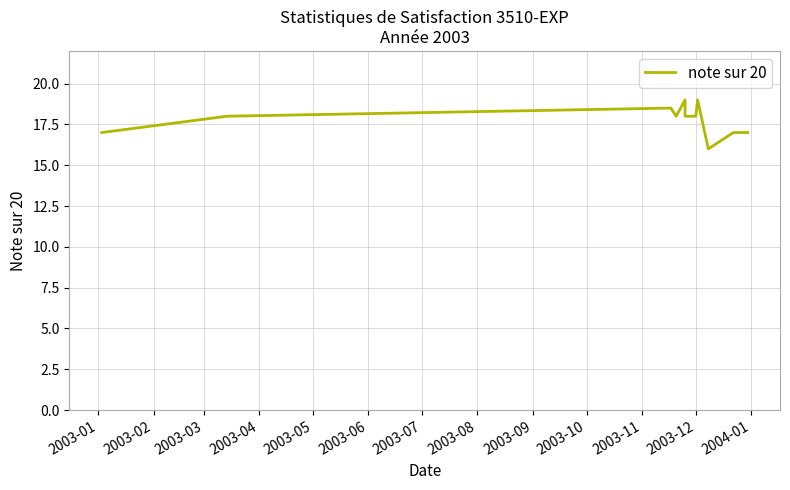

Does the chart display data point markers on the line(s)?

No